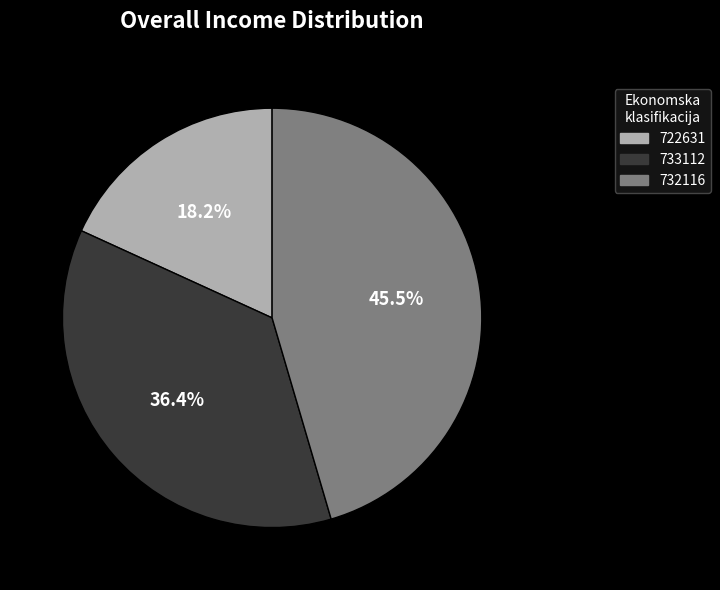

To the nearest percent, what portion does 722631 represent?

18%